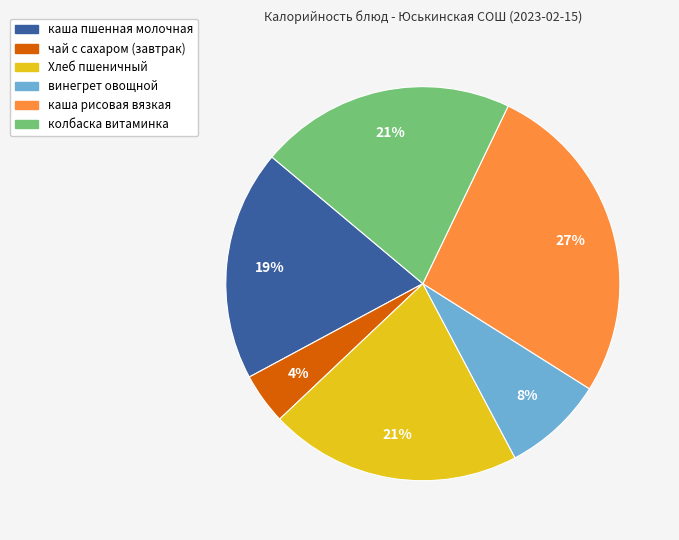

How many slices are in this pie chart?

6